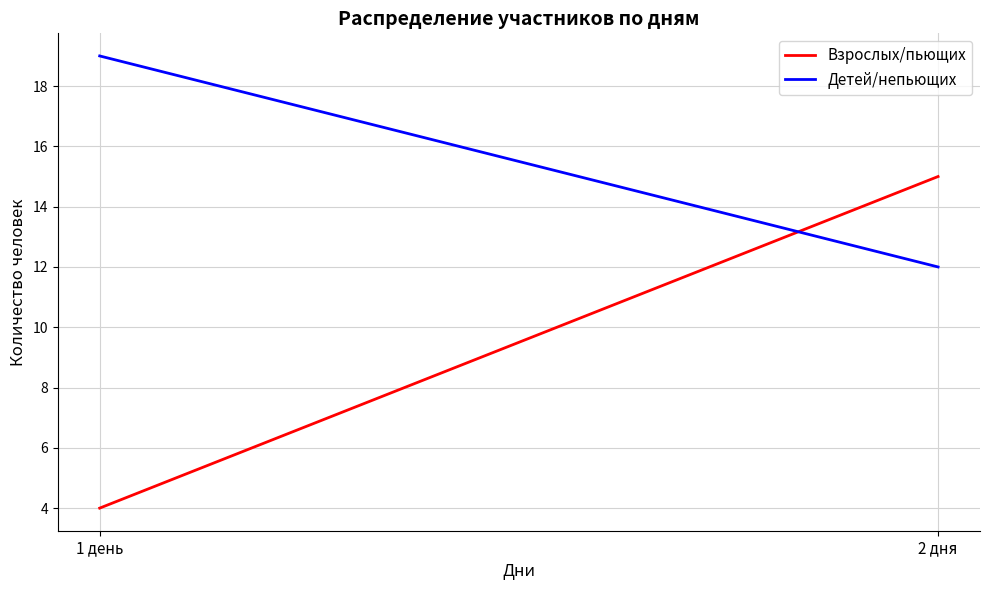

What is the difference between the maximum and minimum values in the Детей/непьющих series?

7